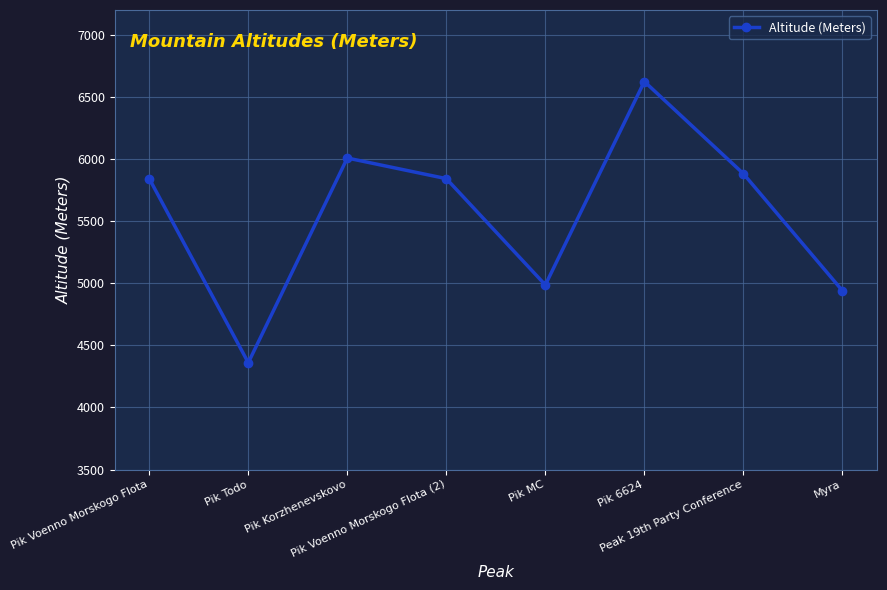

What is the label of the 6th point from the left?

Pik 6624